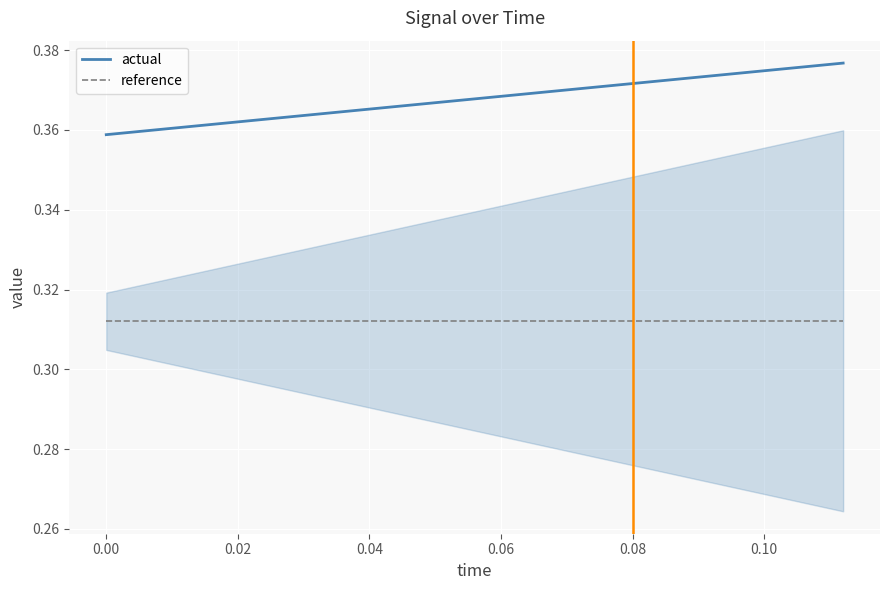

List the series in order of their peak value, lowest first.

reference, actual